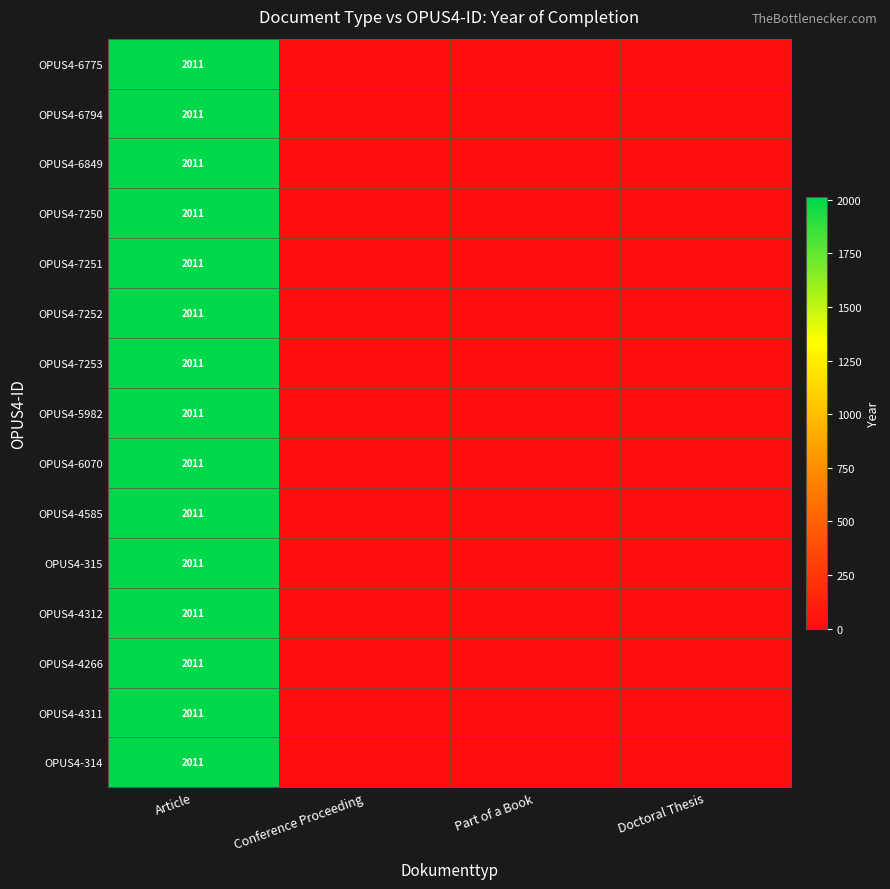

At which category is the sum across all series the highest?

Article